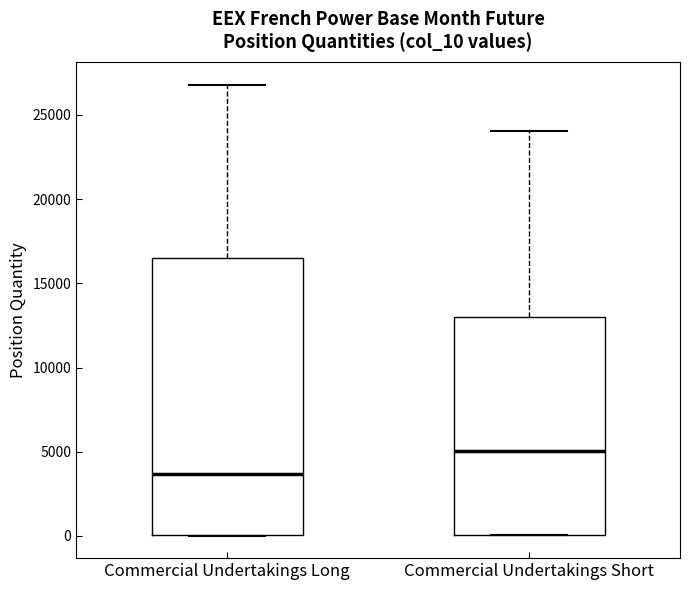

Reading left to right, transcribe this box plot: for each box, give where its median line is, the range the box spans, and where its two whiskers end, as read against the y-axis. The values are not printed on the chart, so give them approximately, as read against the axis.

Commercial Undertakings Long: median 3500, box 0 to 16500, whiskers 0 to 27000
Commercial Undertakings Short: median 5000, box 0 to 13000, whiskers 0 to 24000